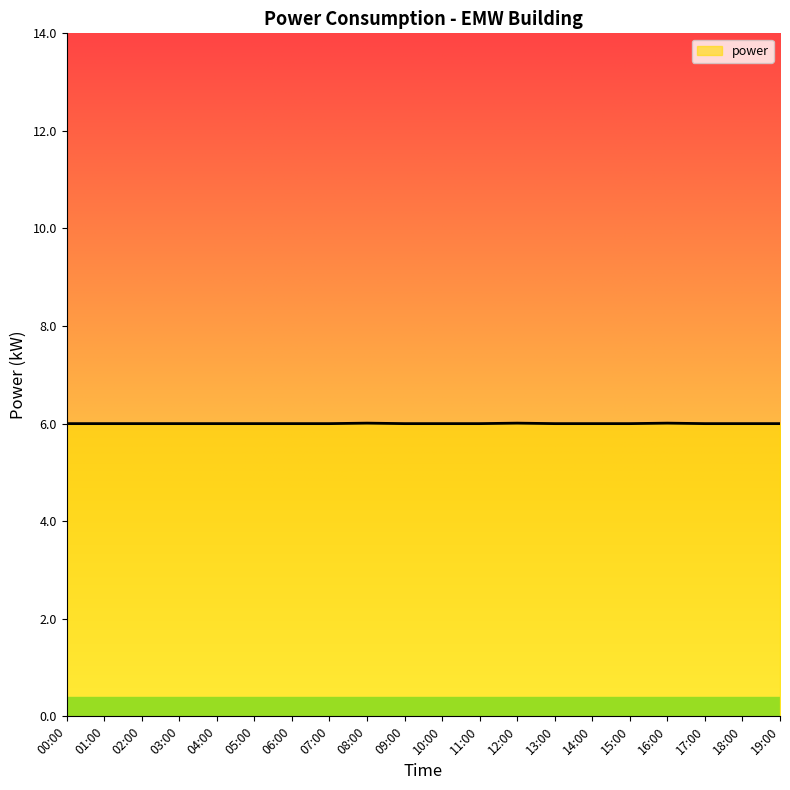

Approximately how many times larger is the value at 13:00 compared to 00:00?

1.0